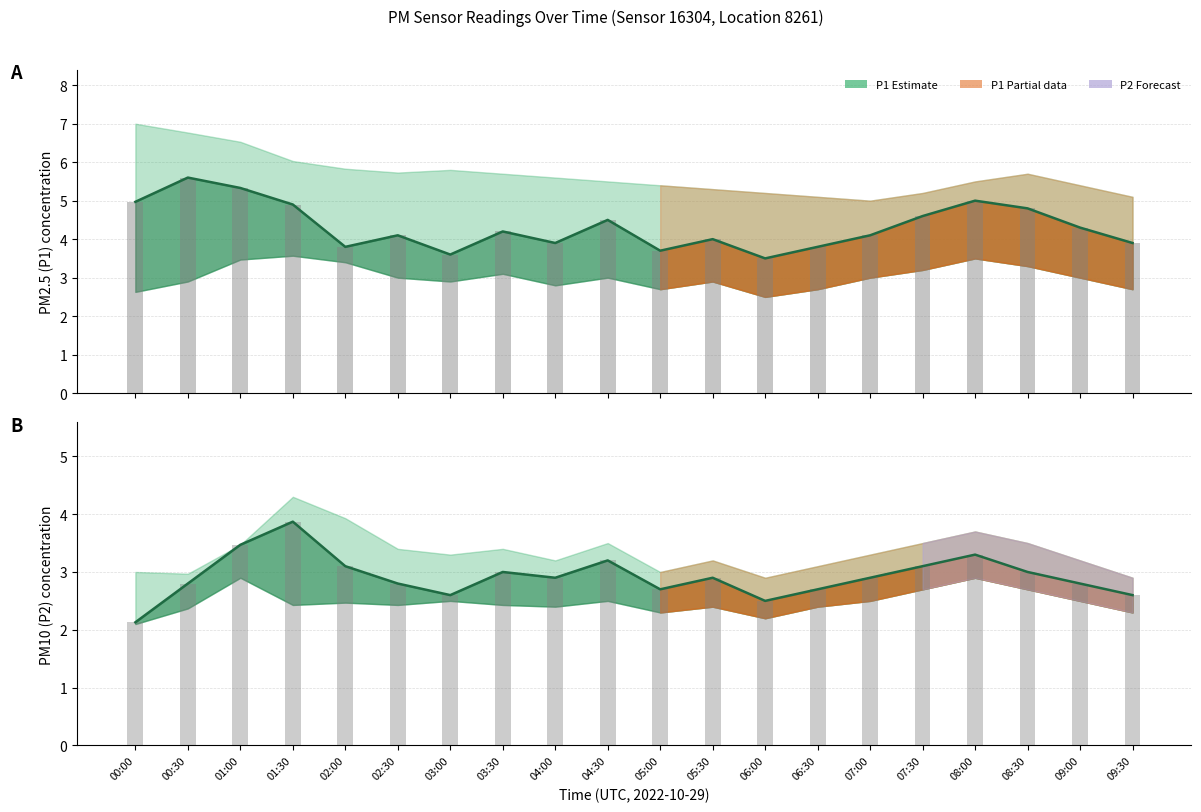

The P2 estimate series shows 0.8 at 08:00. True or false?

False